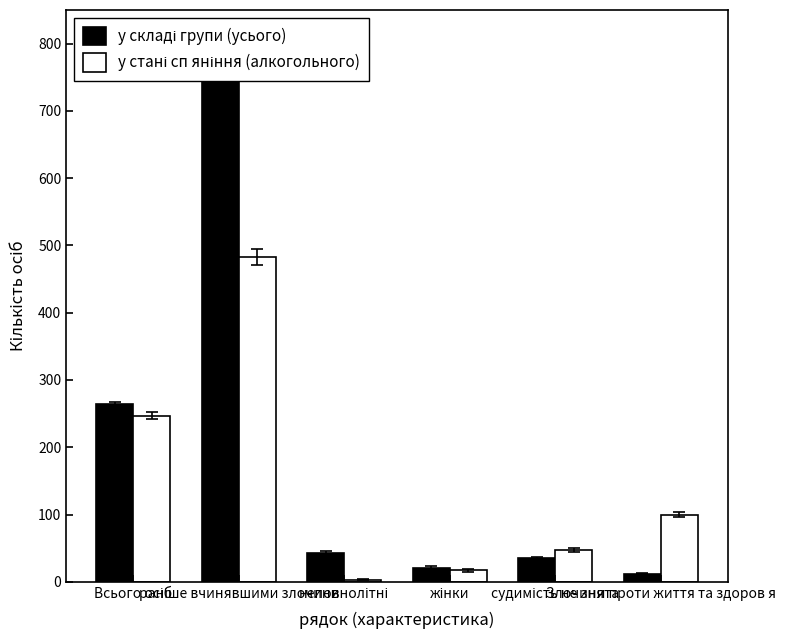

Which series has the widest spread of values?

у складі групи (усього)